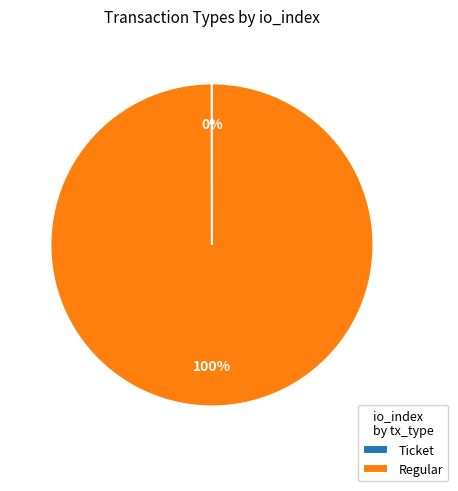

To the nearest percent, what is the difference between the largest and smallest slice percentages?

100%